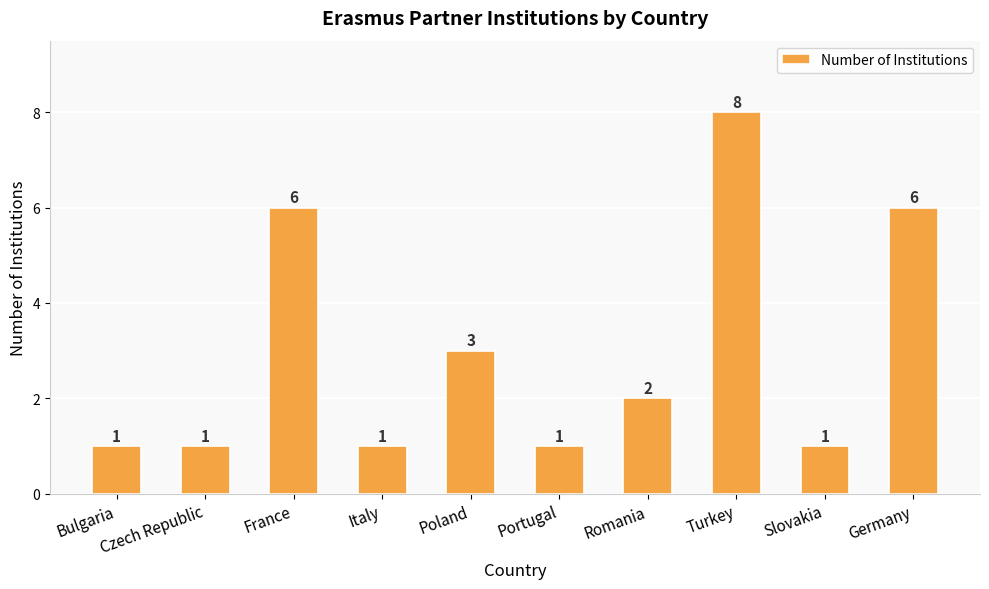

What value does the data have at Italy?

1